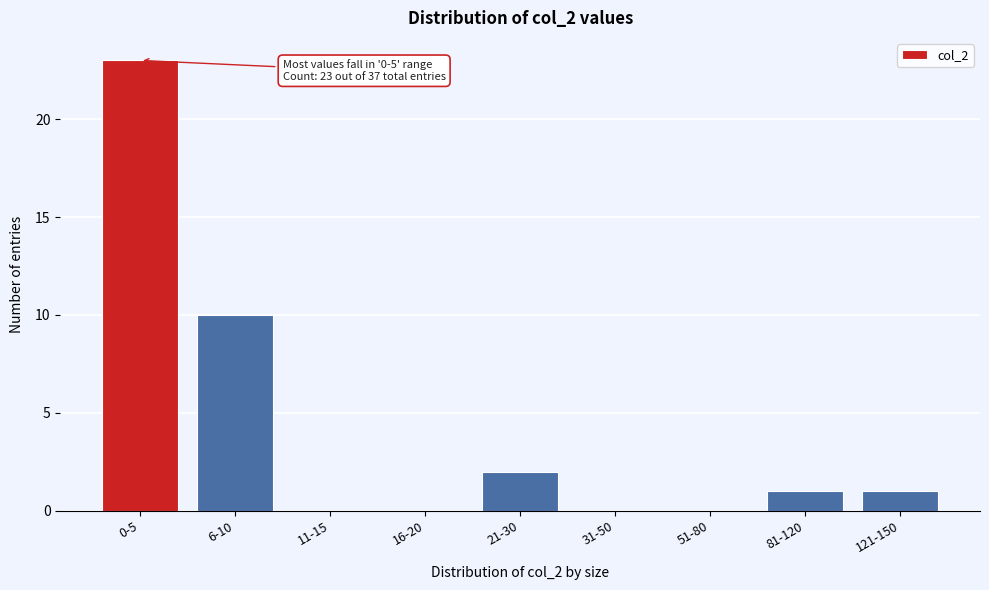

Reading right to left, extract all data points from this chart.

121-150=1	81-120=1	51-80=0	31-50=0	21-30=2	16-20=0	11-15=0	6-10=10	0-5=23